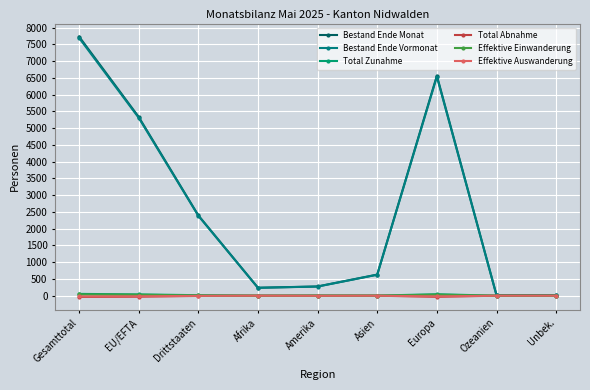

What is the total value across all series at Drittstaaten?

4796